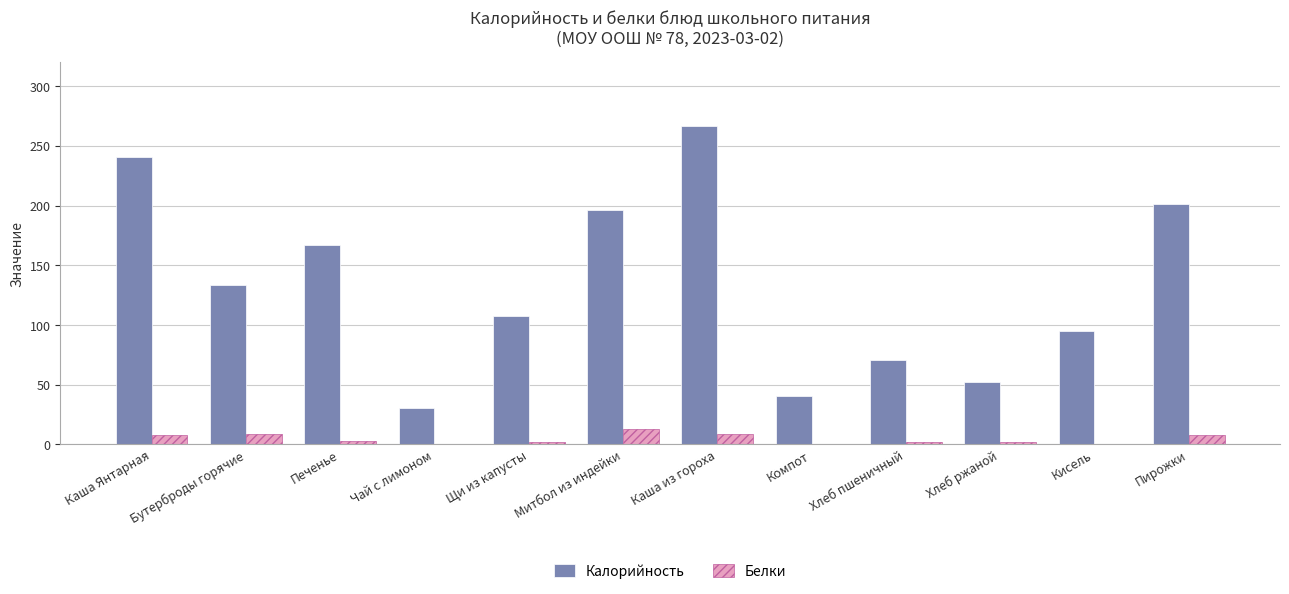

Read the Белки value at Каша Янтарная.

8.2